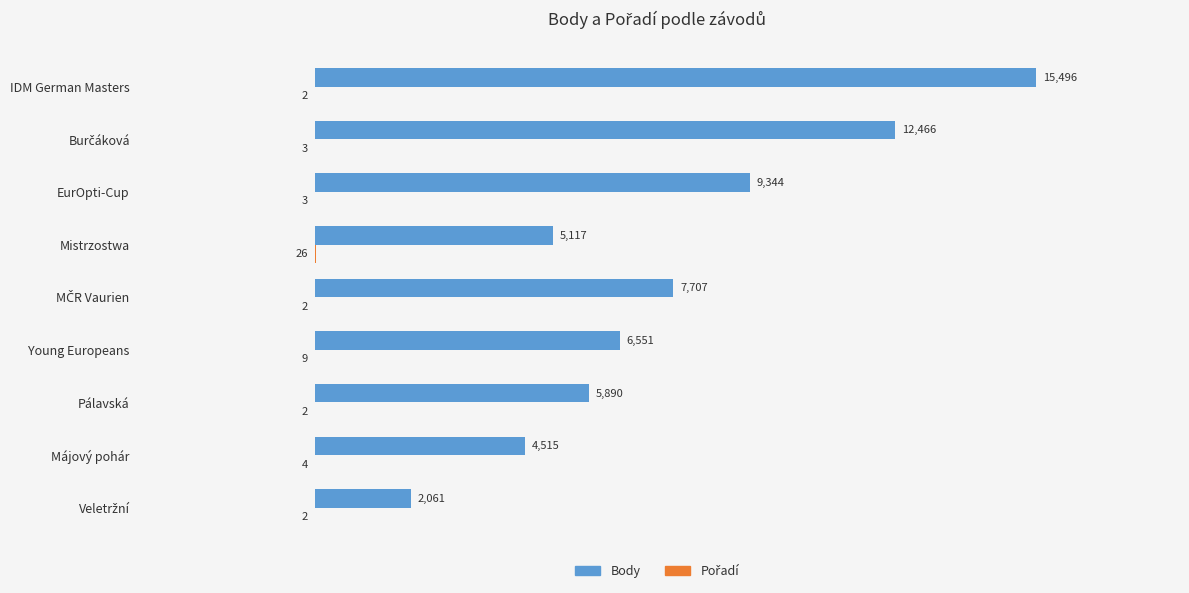

Which series has the largest total across all categories?

Body